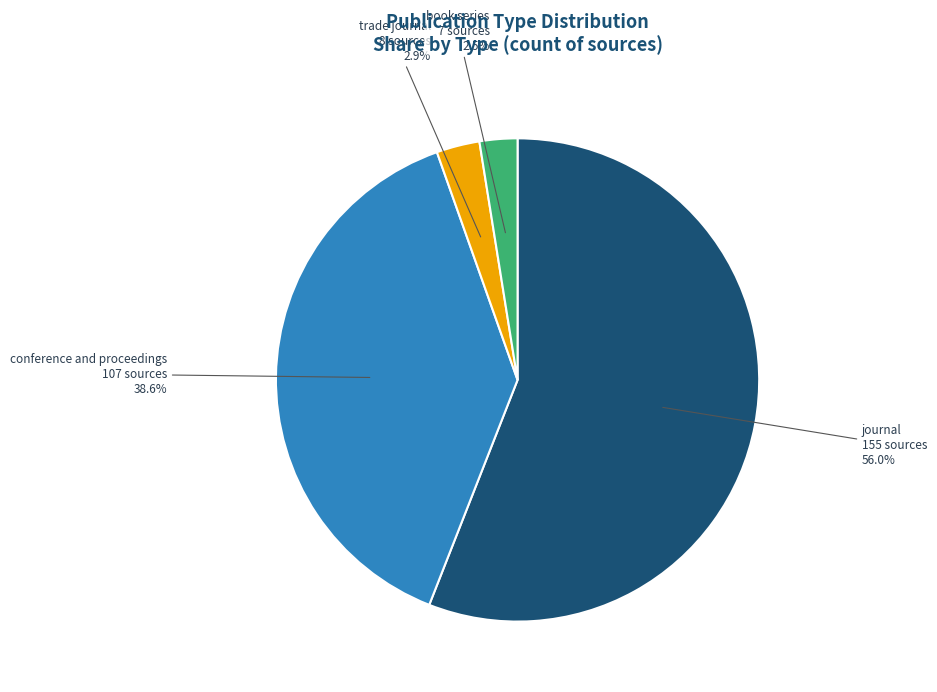

Is it true that journal is 46% of the pie?

False